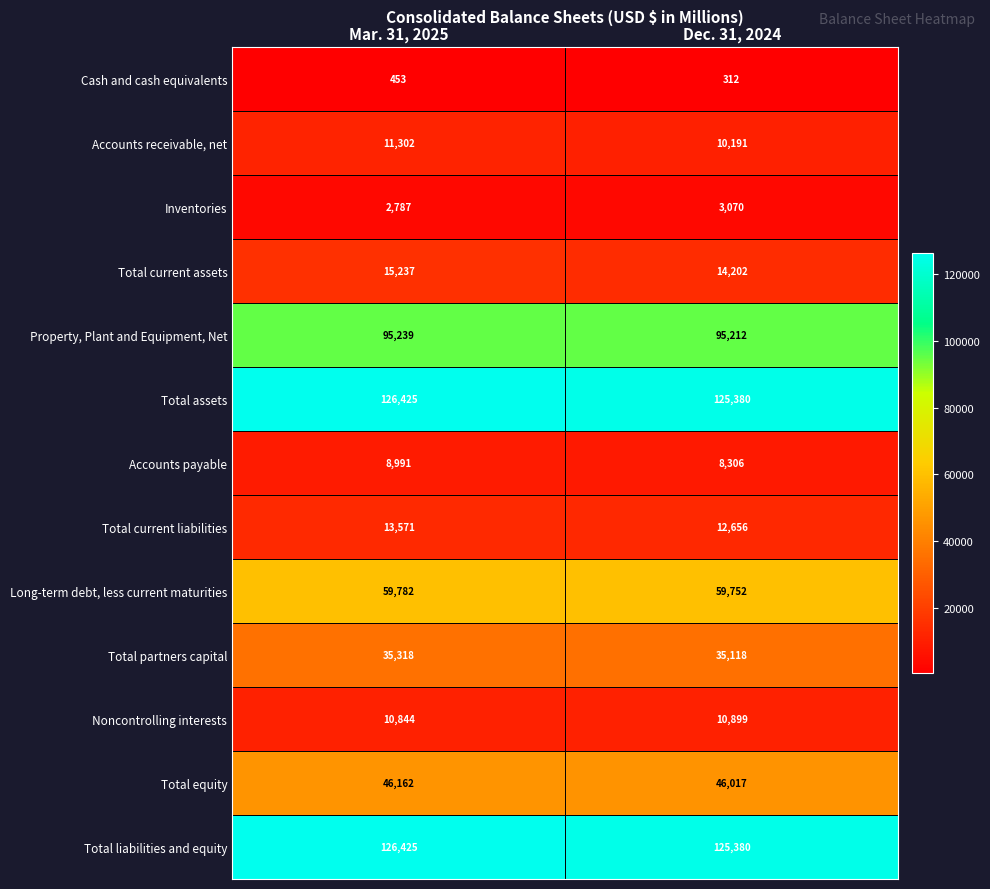

True or false: Total liabilities and equity has a value of 209786 at Dec. 31, 2024.

False